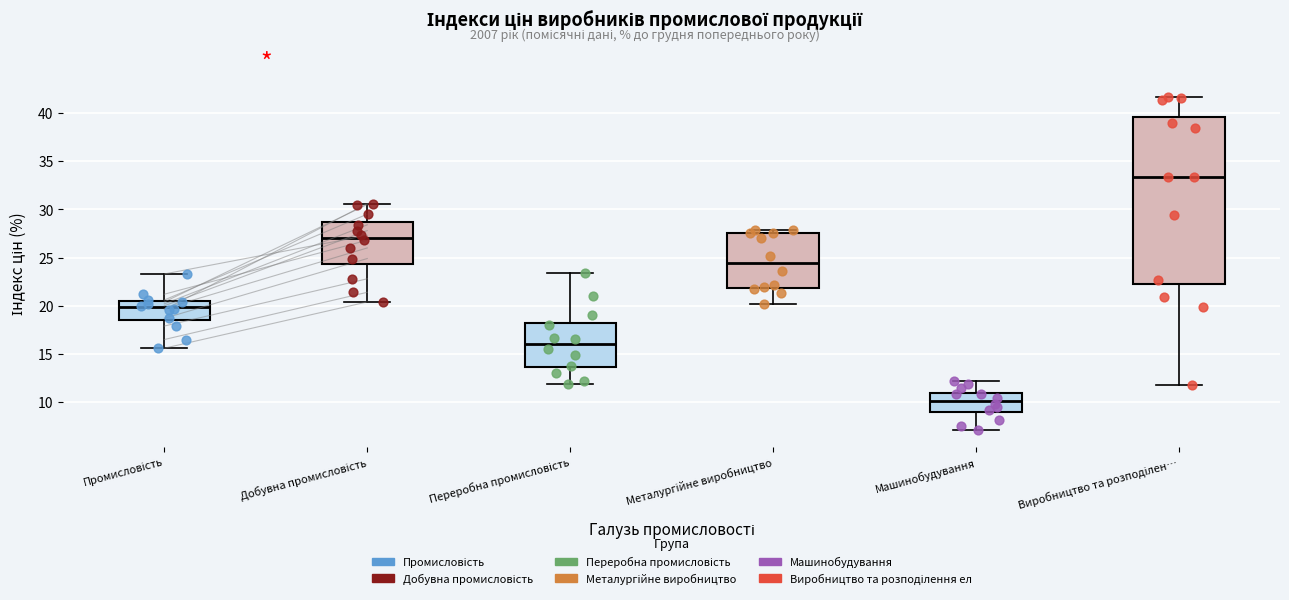

Which box has the lowest median line?

Машинобудування